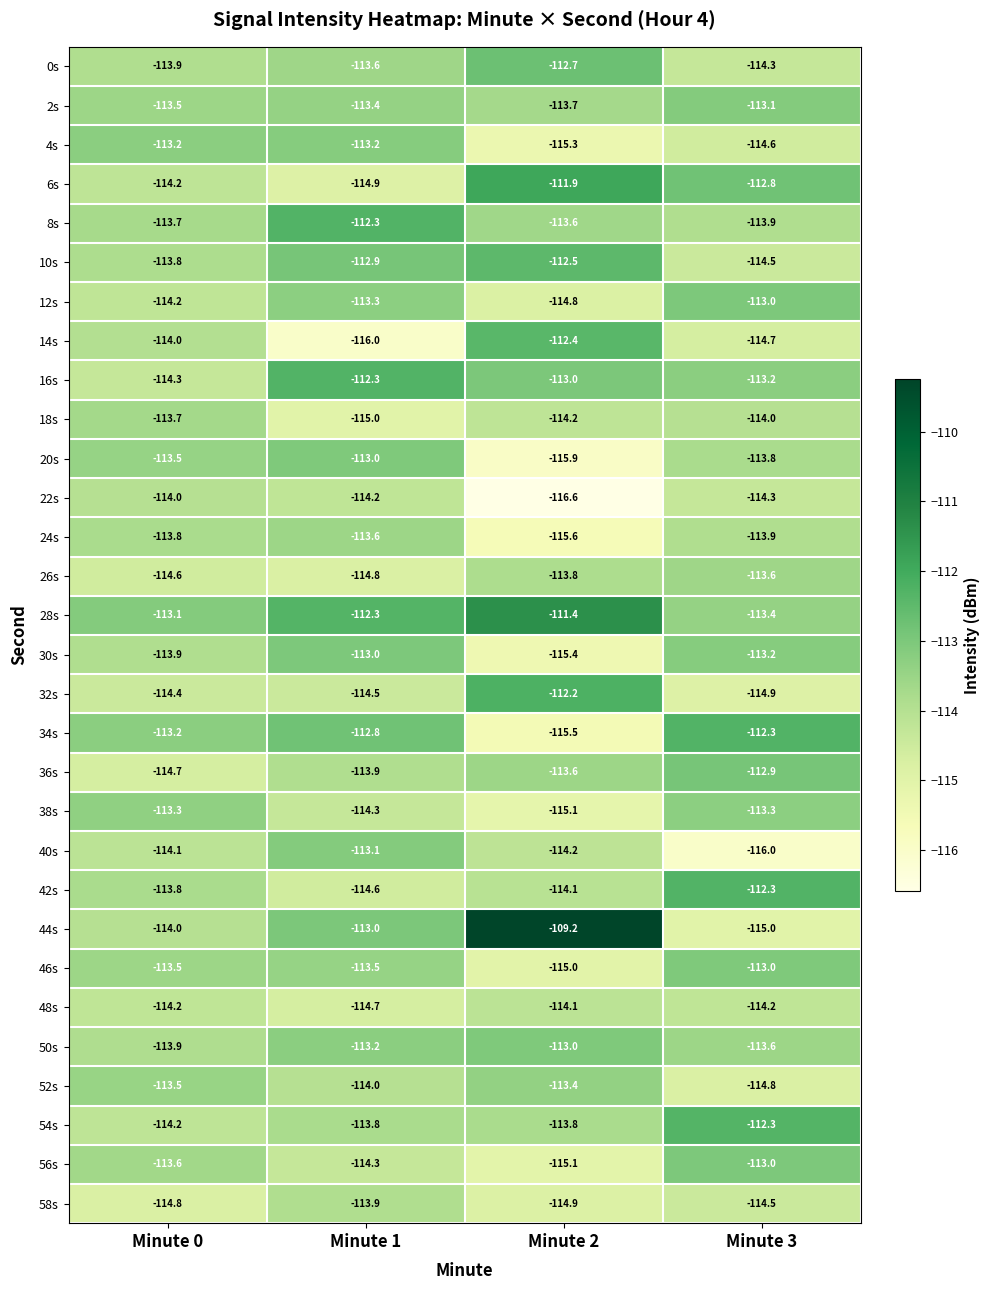

What is the sum of all 26s values?

-456.8